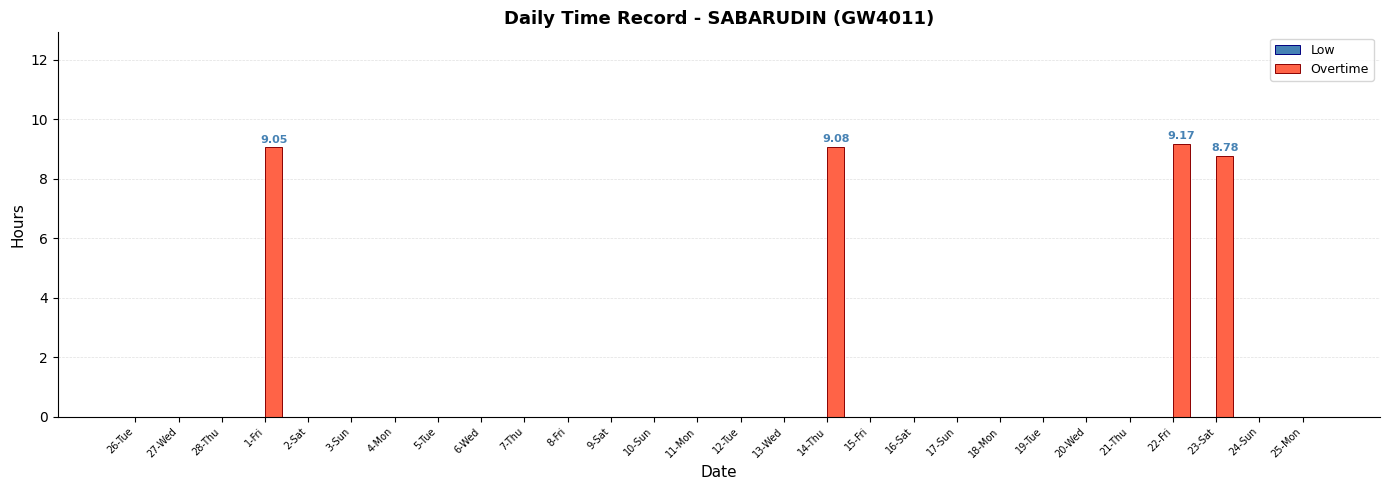

What is the sum of all values?

36.1